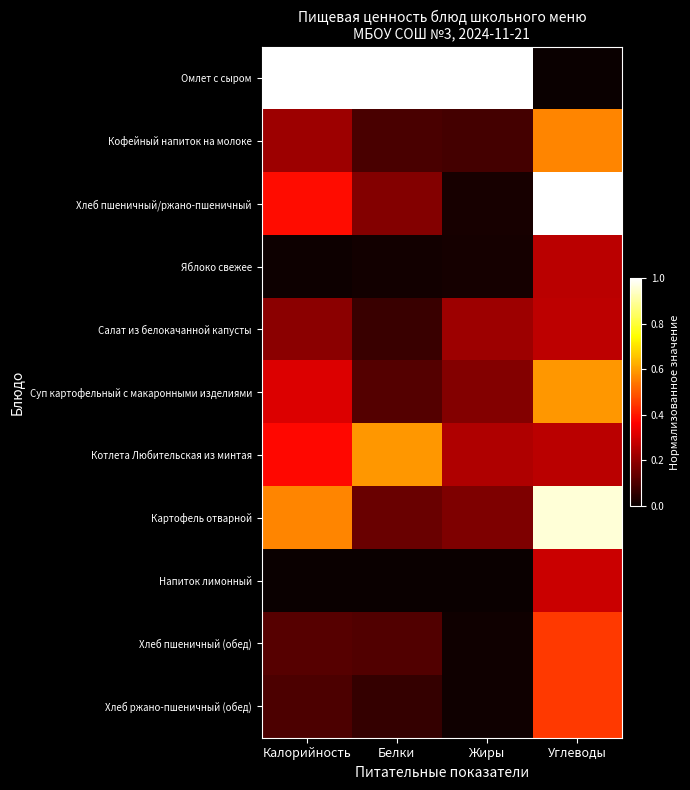

Rank the series at Белки from lowest to highest value.

Напиток лимонный, Яблоко свежее, Хлеб ржано-пшеничный (обед), Салат из белокачанной капусты, Кофейный напиток на молоке, Хлеб пшеничный (обед), Суп картофельный с макаронными изделиями, Картофель отварной, Хлеб пшеничный/ржано-пшеничный, Котлета Любительская из минтая, Омлет с сыром